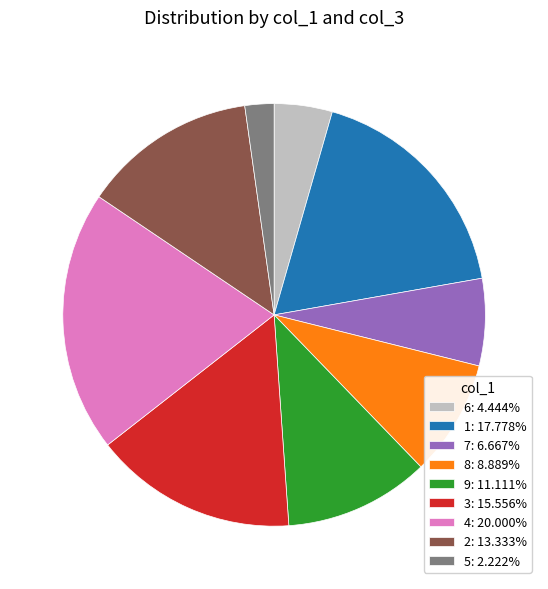

How many slices are in this pie chart?

9